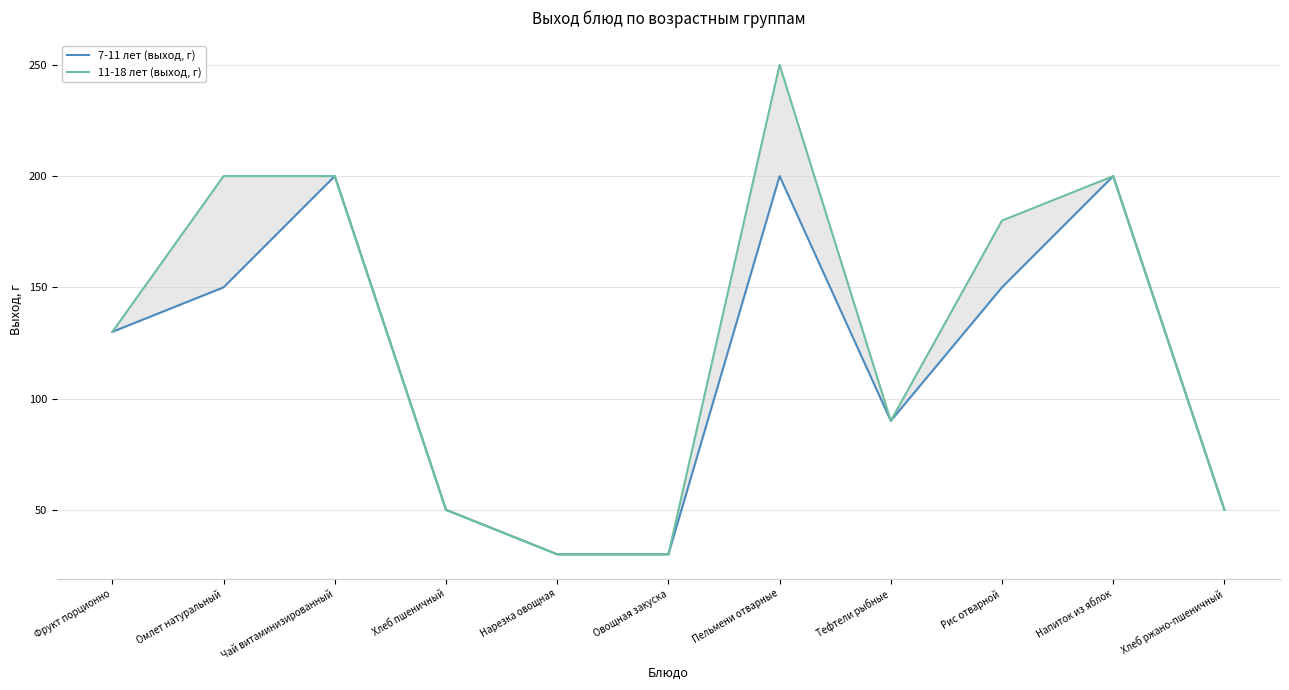

What is the sum of all 11-18 лет (выход, г) values?

1410